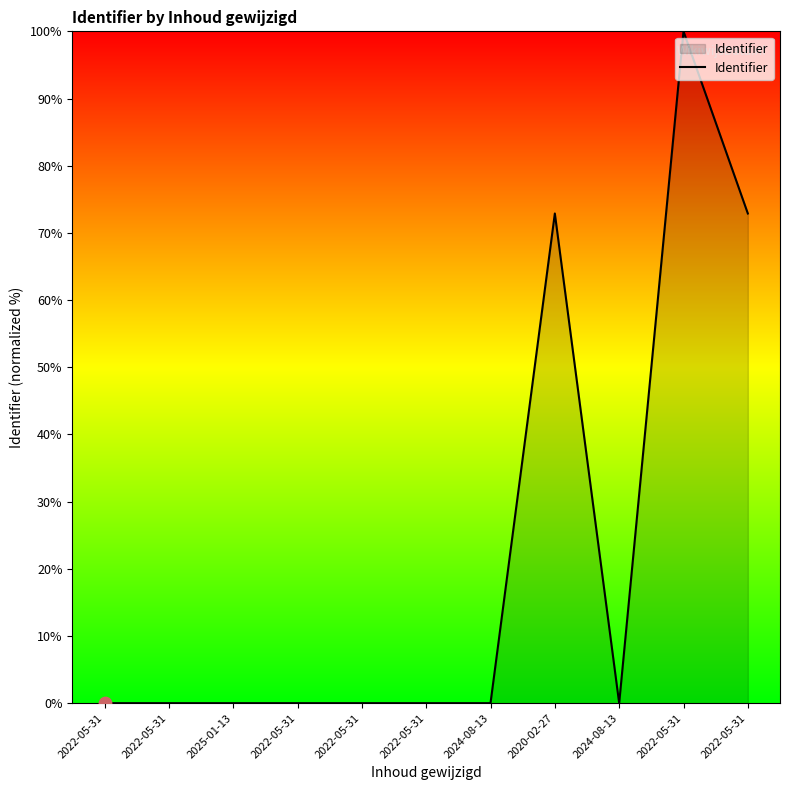

Which has a higher value, 2024-08-13 or 2022-05-31?

2024-08-13